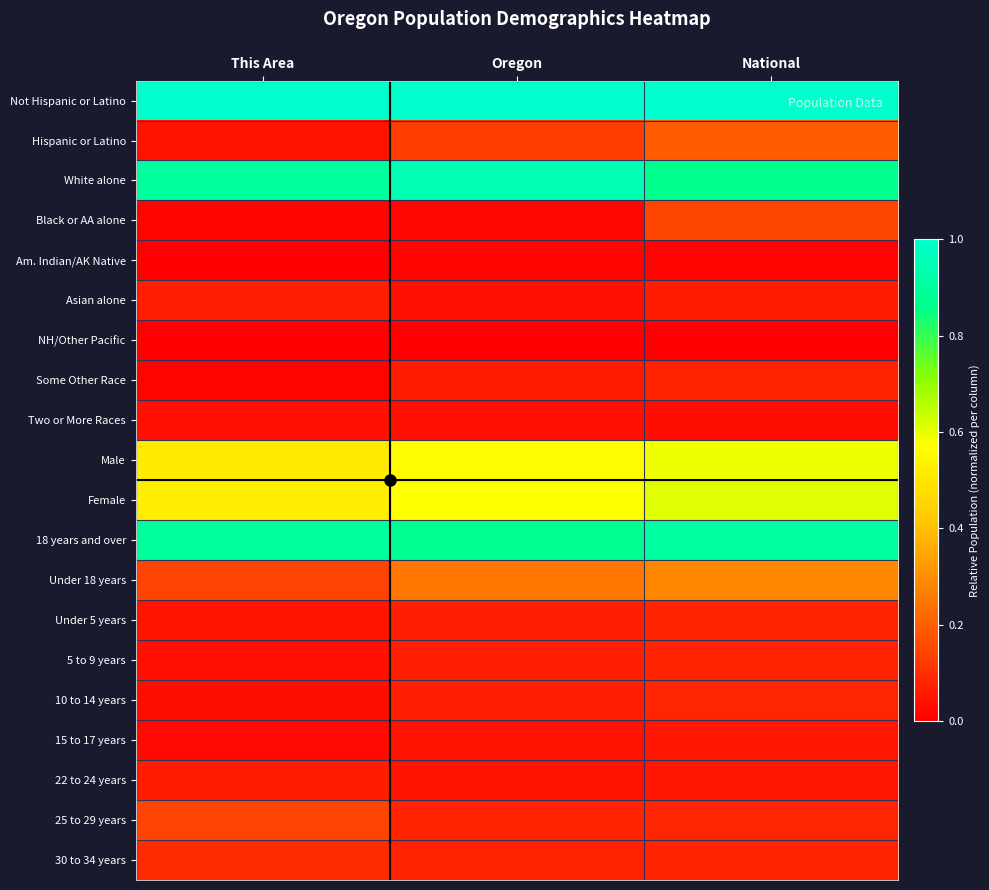

At National, list the series in order from smallest to largest.

NH/Other Pacific, Am. Indian/AK Native, Two or More Races, 22 to 24 years, 15 to 17 years, Asian alone, Some Other Race, 30 to 34 years, Under 5 years, 5 to 9 years, 10 to 14 years, 25 to 29 years, Black or AA alone, Hispanic or Latino, Under 18 years, Male, Female, White alone, 18 years and over, Not Hispanic or Latino